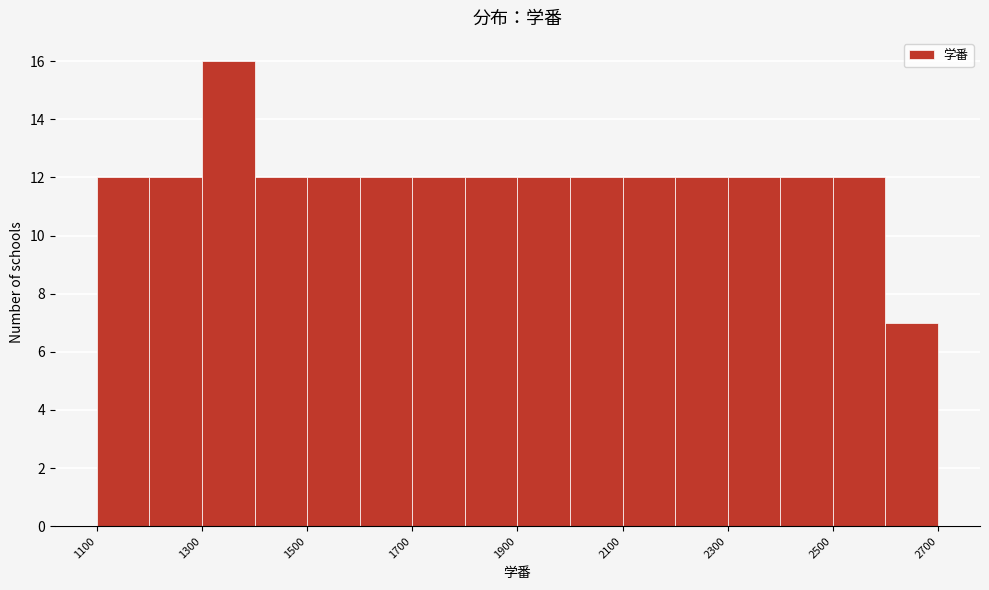

Reading left to right, transcribe this chart: for each bar, give the range it covers on the x-axis and its height. The values are not printed on the chart, so give them approximately, as read against the axis.

1100 to 1200: 12
1200 to 1300: 12
1300 to 1400: 16
1400 to 1500: 12
1500 to 1600: 12
1600 to 1700: 12
1700 to 1800: 12
1800 to 1900: 12
1900 to 2000: 12
2000 to 2100: 12
2100 to 2200: 12
2200 to 2300: 12
2300 to 2400: 12
2400 to 2500: 12
2500 to 2600: 12
2600 to 2700: 7